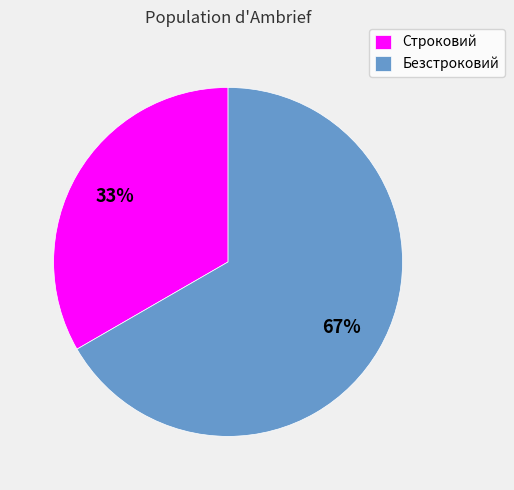

Rank the categories by value from highest to lowest.

Безстроковий, Строковий